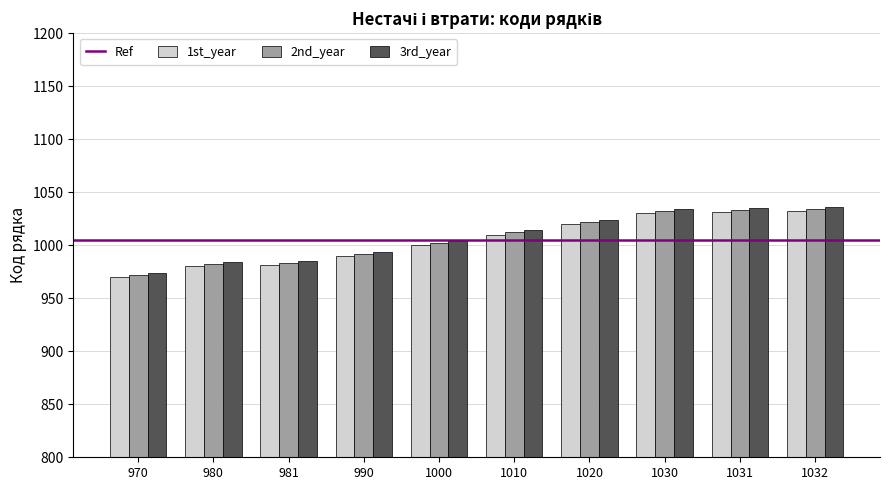

Is it true that 1st_year equals 1474 at 1020?

False